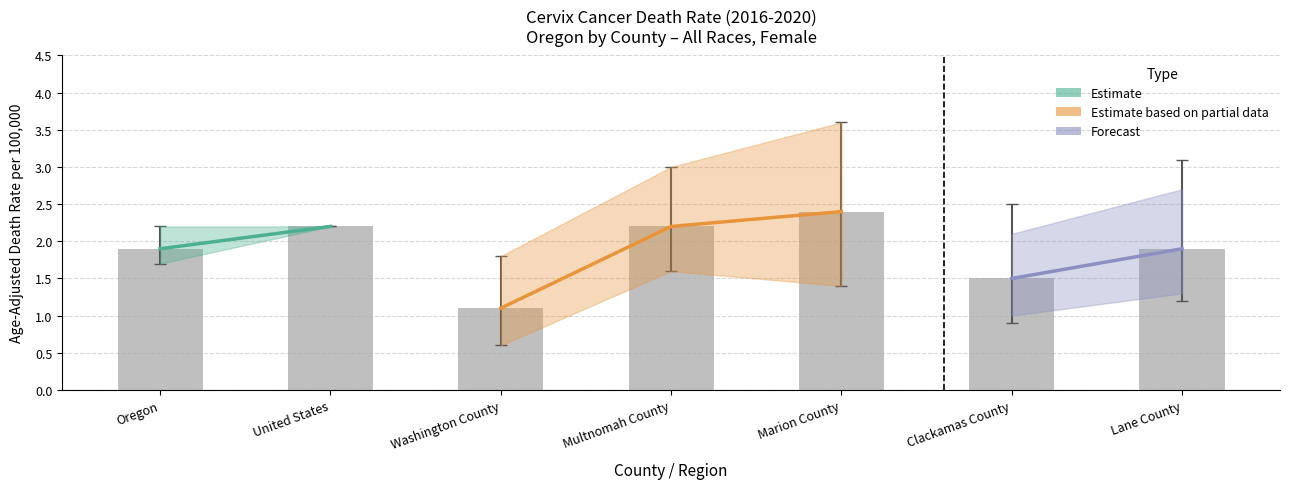

The value of Upper CI at Clackamas County is 2.5. True or false?

True